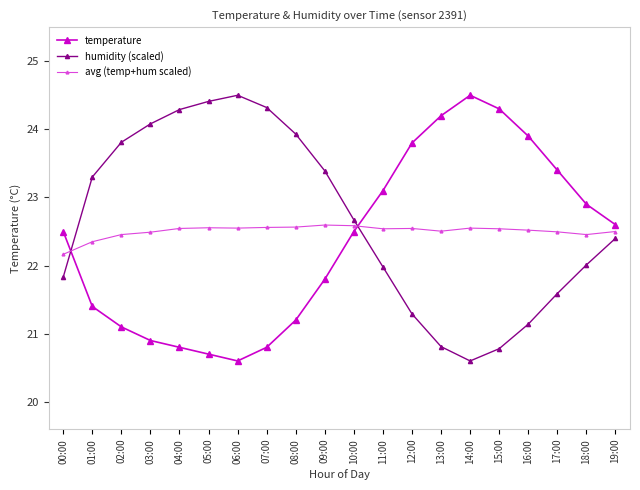

After their last crossing, which series has the higher values: temperature or avg (temp+hum scaled)?

temperature